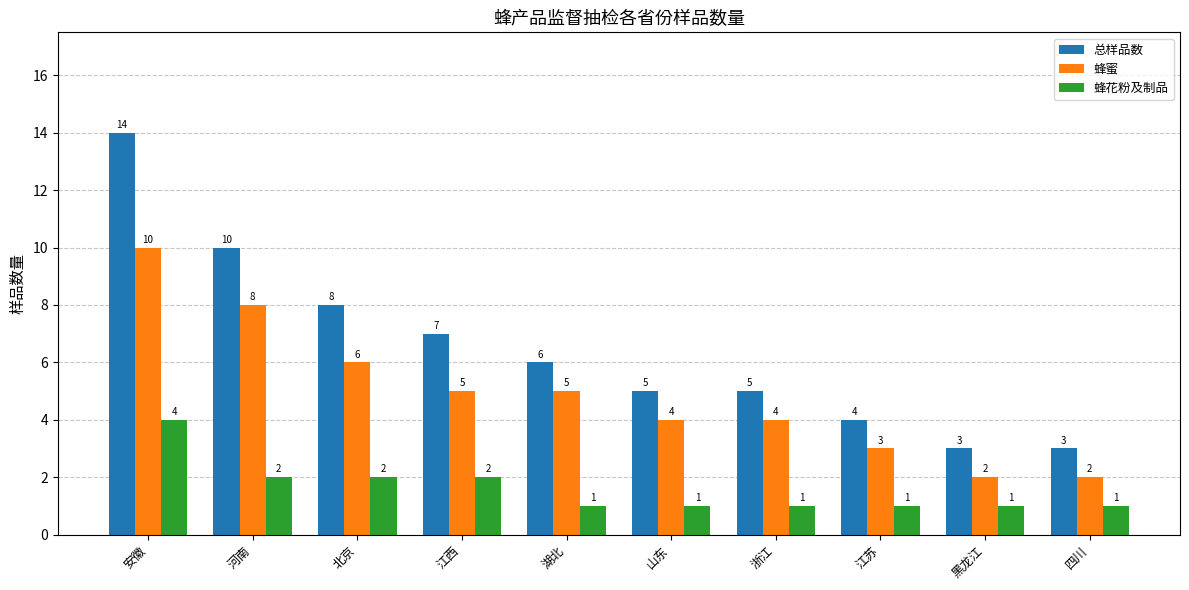

How many 蜂蜜 values are between 3 and 6?

6